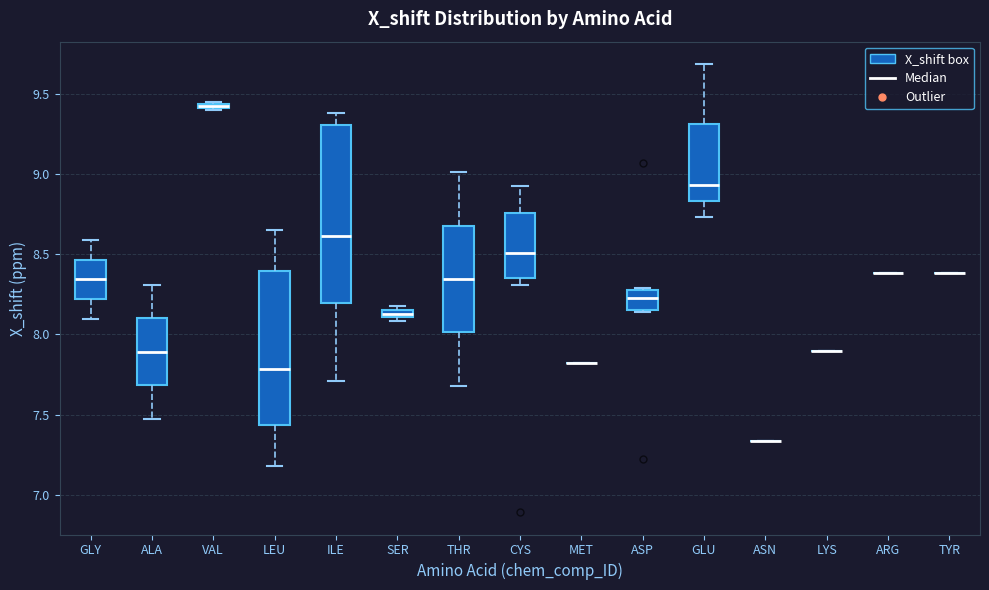

Which box is the tallest, from its lower edge to its upper edge?

ILE